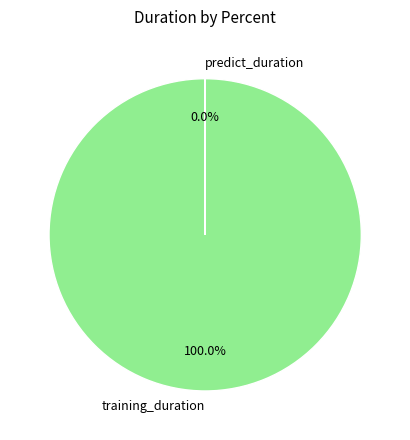

To the nearest percent, what is the combined percentage of predict_duration and training_duration?

100%